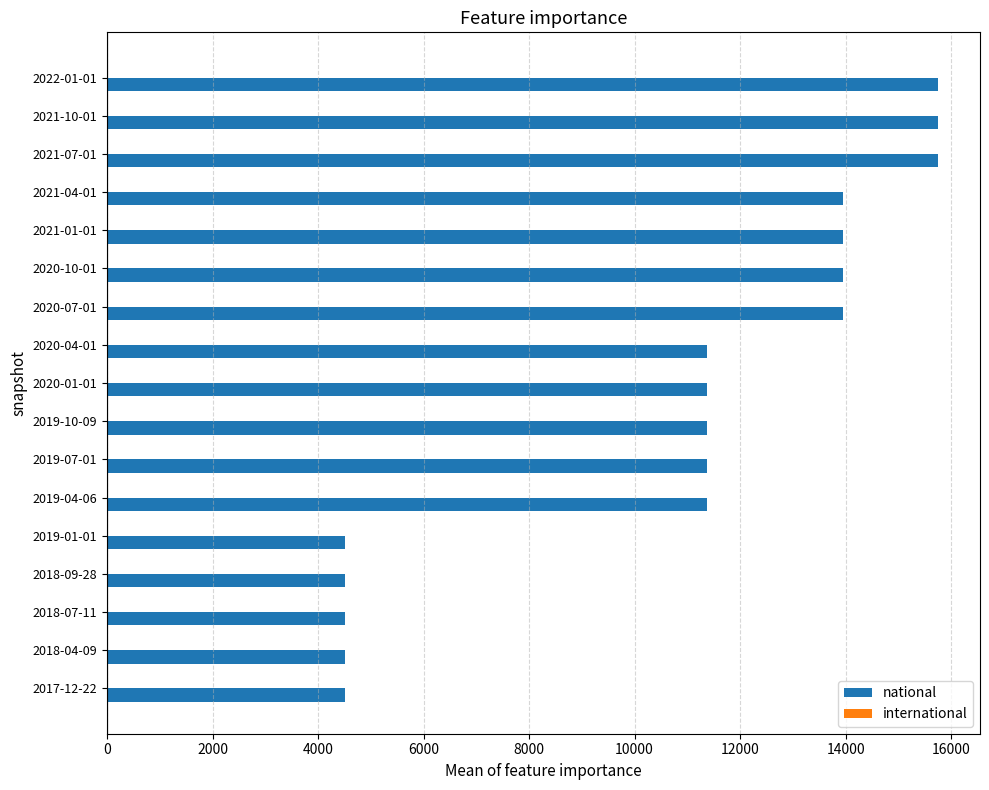

What is the difference between the values at 2020-04-01 and 2021-07-01?

4388